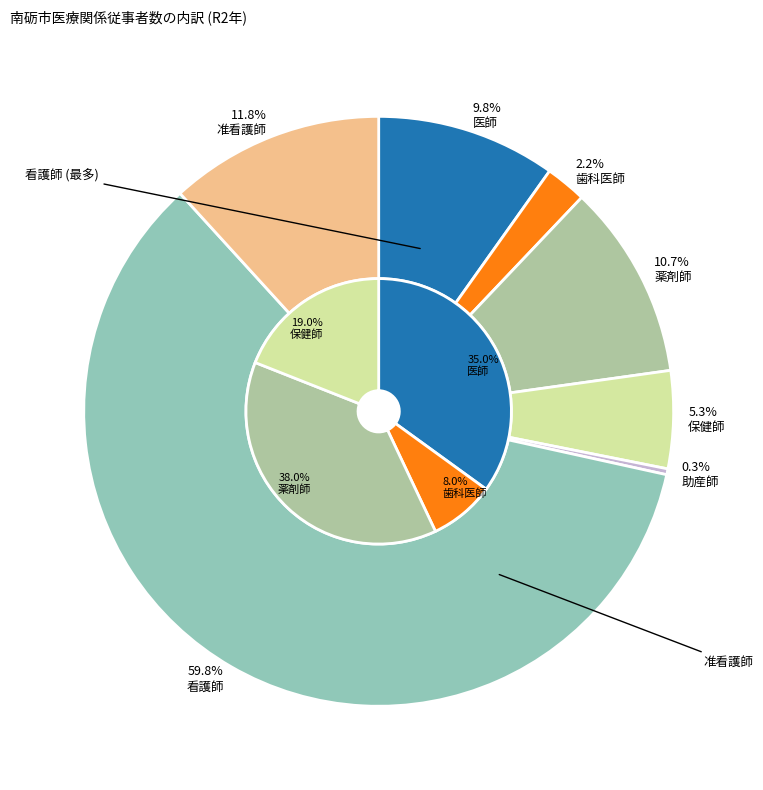

What percentage is NOT represented by 薬剤師?

89.3%